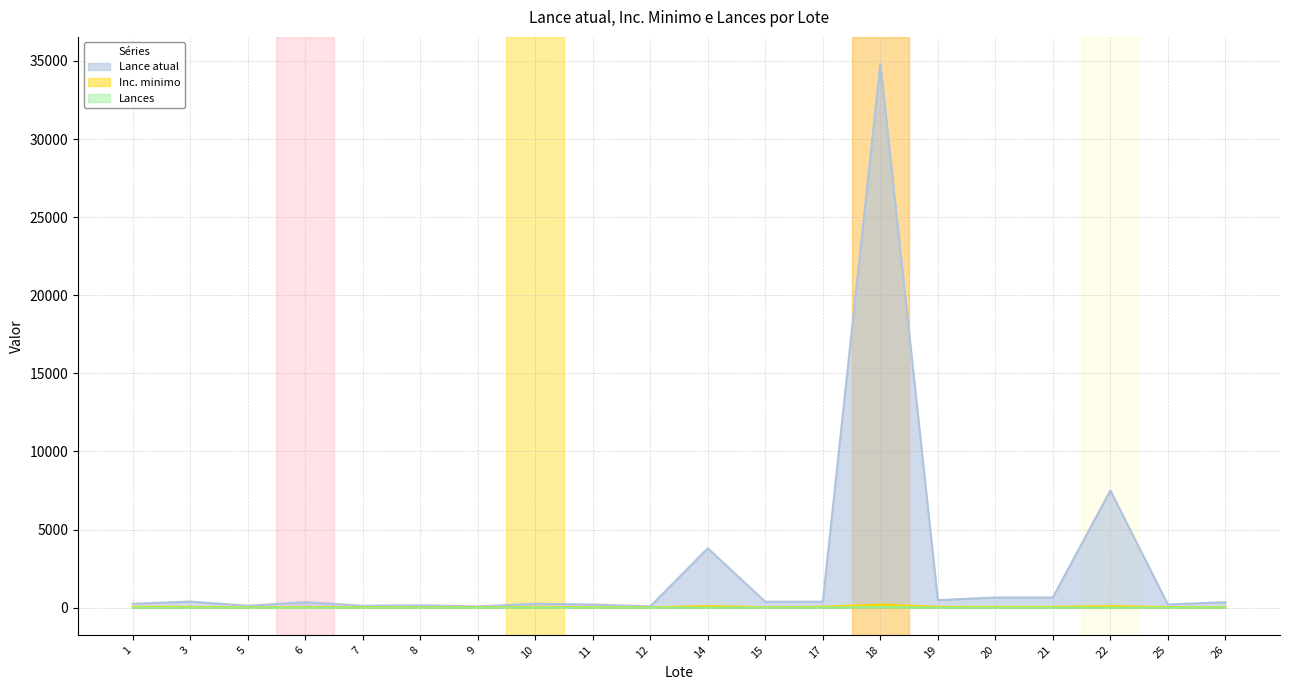

What is the difference between the Lance atual values at 9 and 1?

170